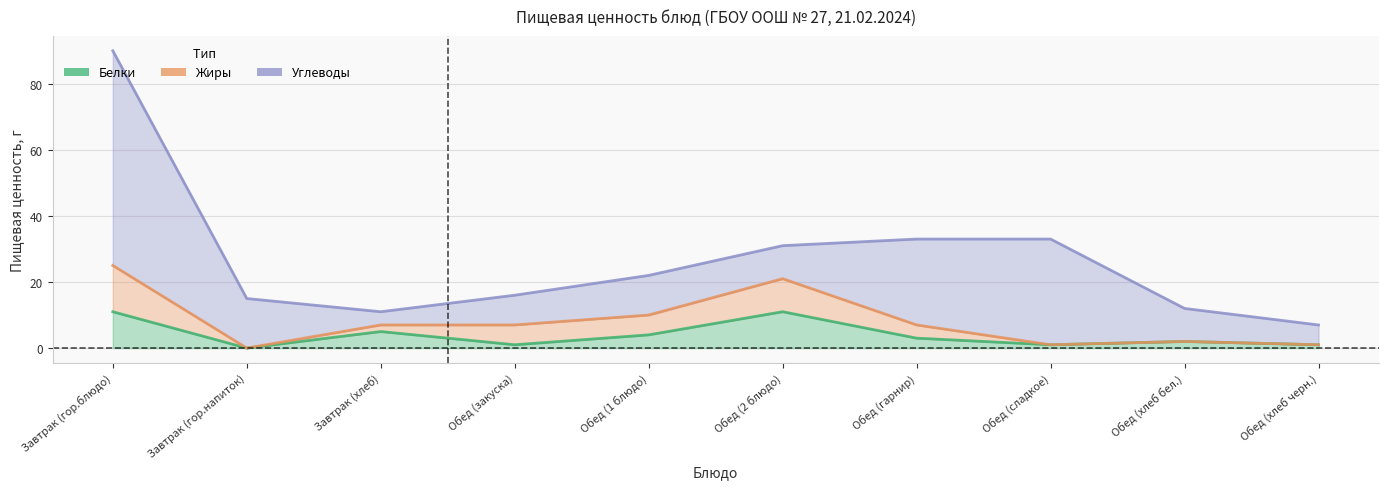

What is the sum of all Жиры values?

42